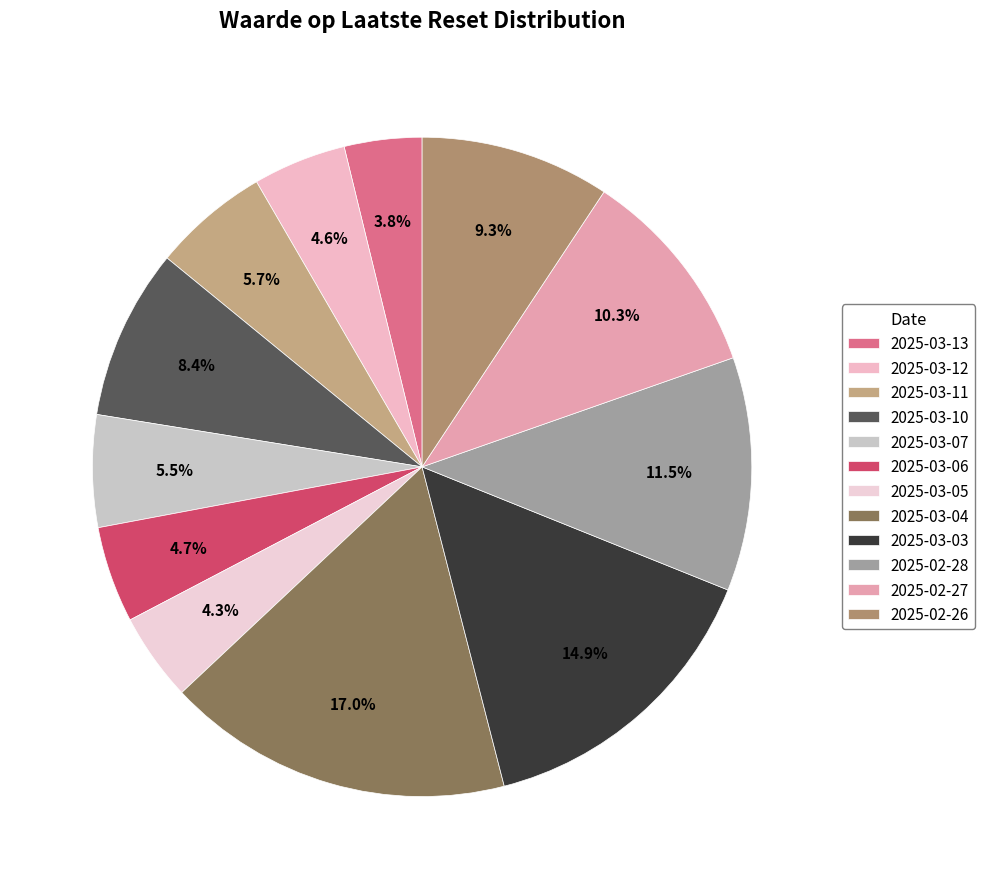

To the nearest percent, what is the average slice percentage?

8%